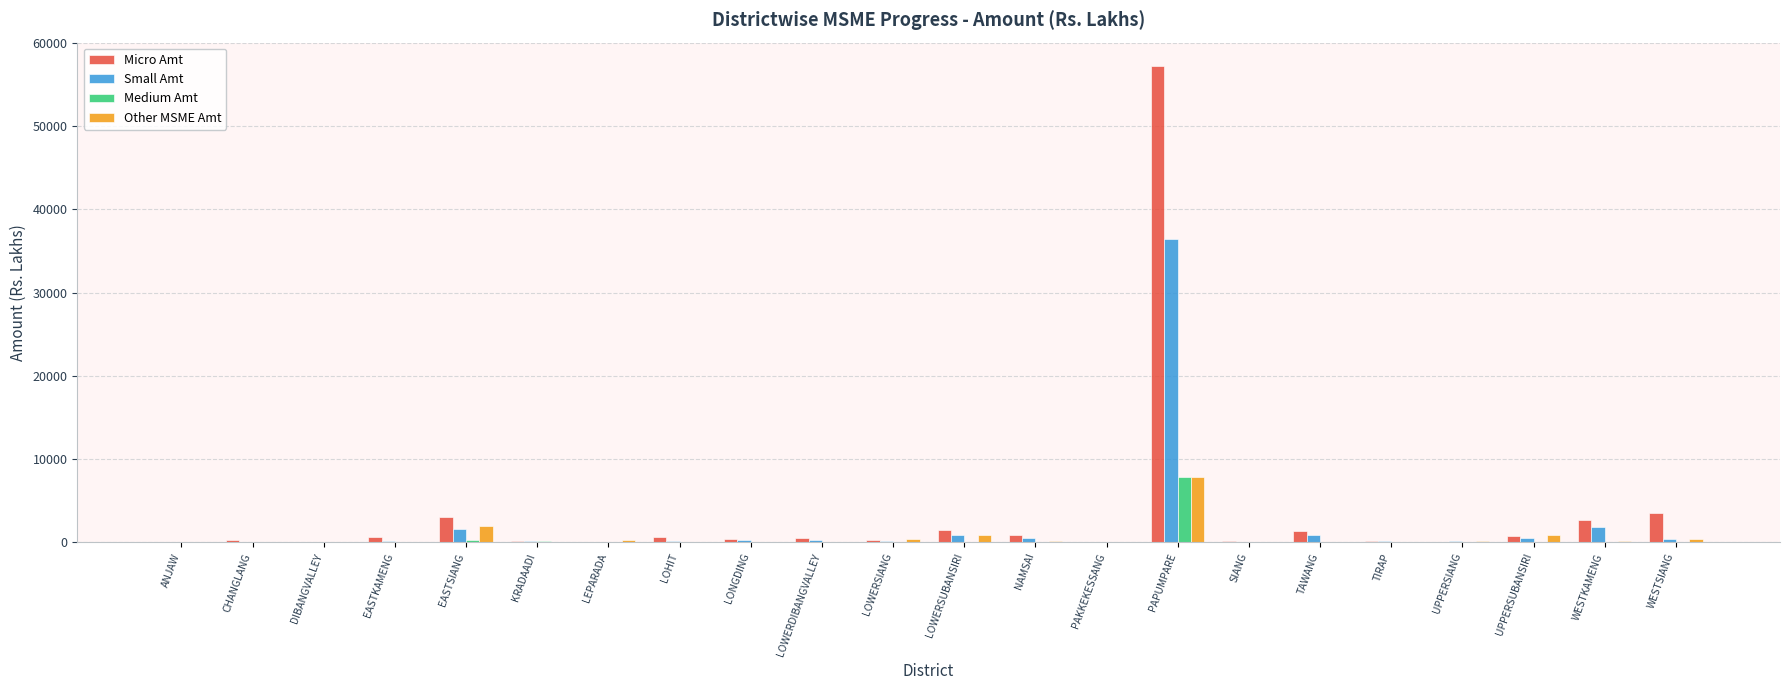

How many values in the Micro Amt series exceed 462?

11